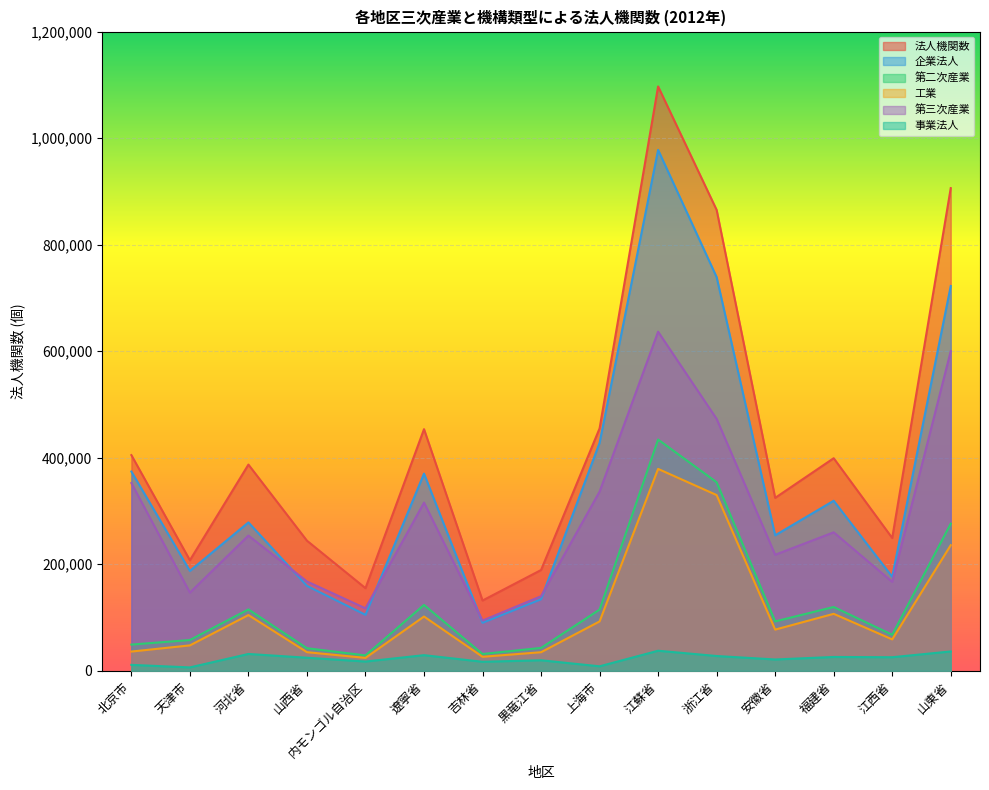

At which label is 企業法人 closest to 534072?

上海市